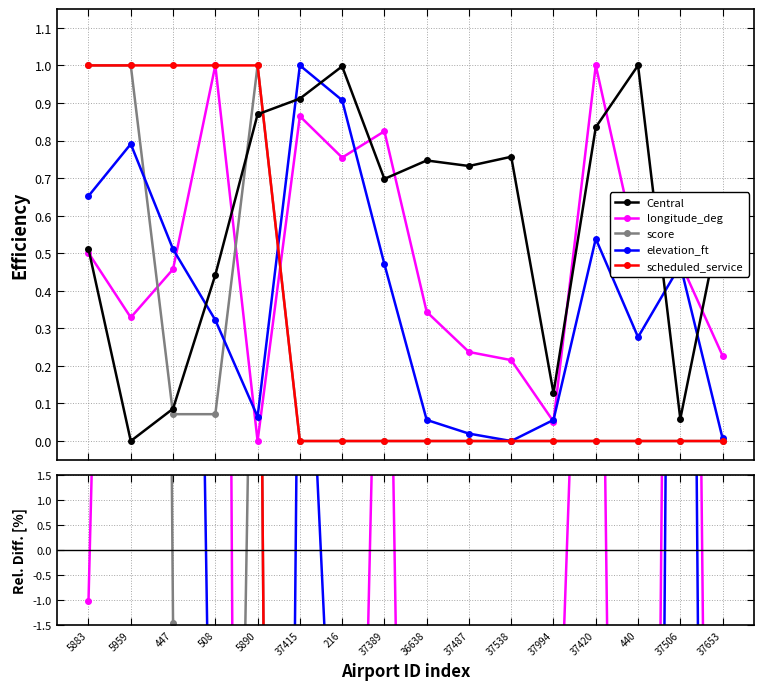

List the series in order of their peak value, highest first.

score, scheduled_service, elevation_ft, longitude_deg, Central